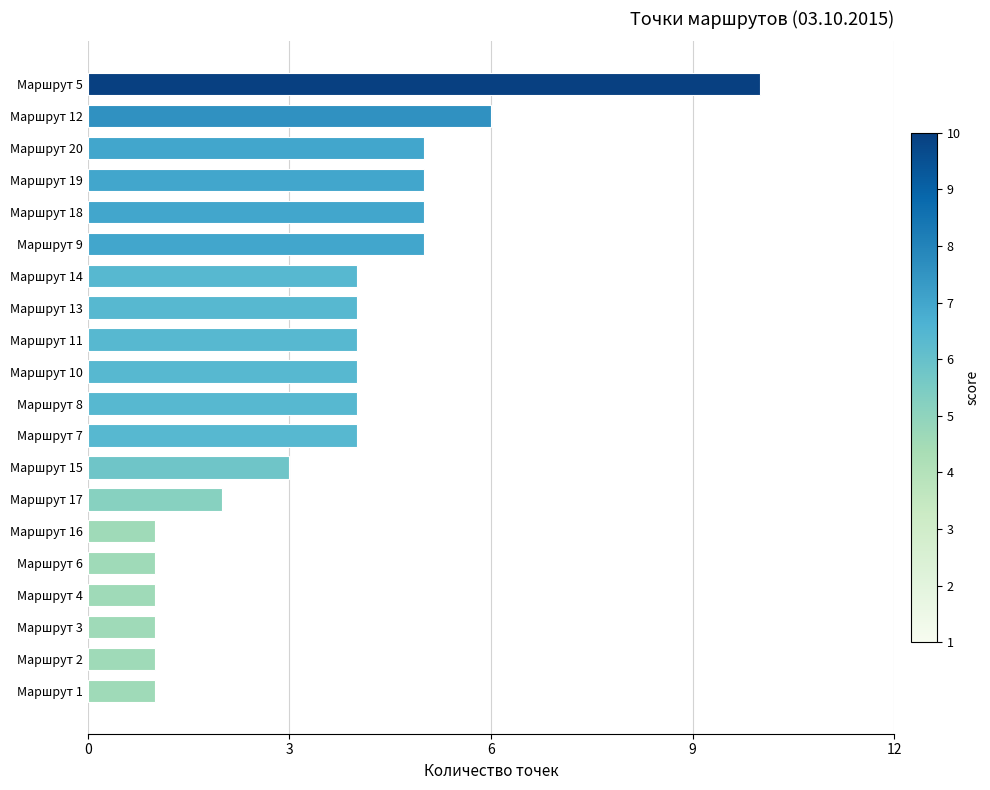

What is the difference between the maximum and minimum values?

9